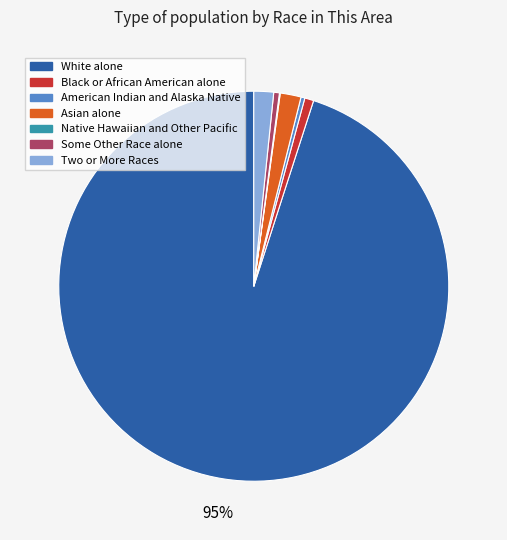

What percentage is the White alone slice, to the nearest percent?

95%